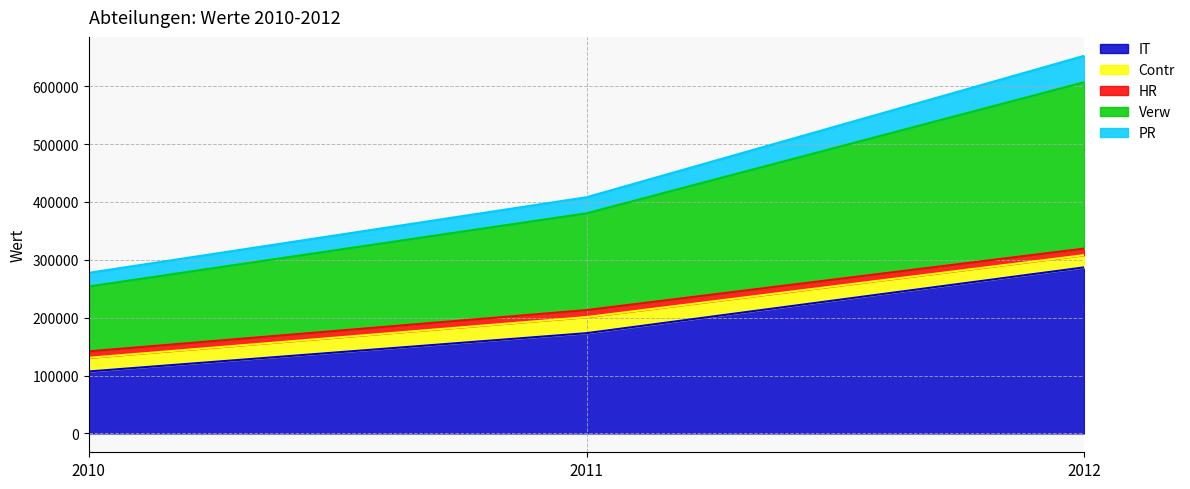

How many data points does each series have?

3